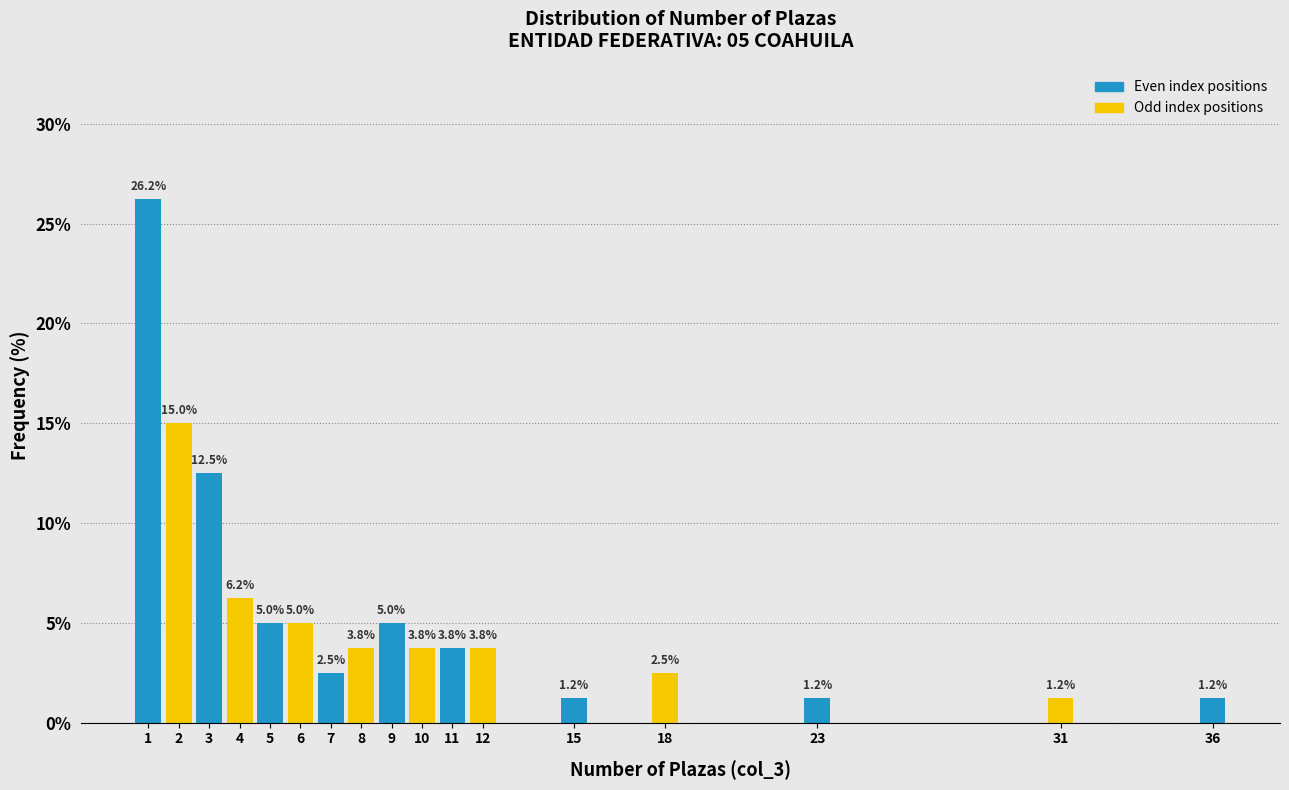

The chart shows a value of 1.5 at 9. True or false?

False